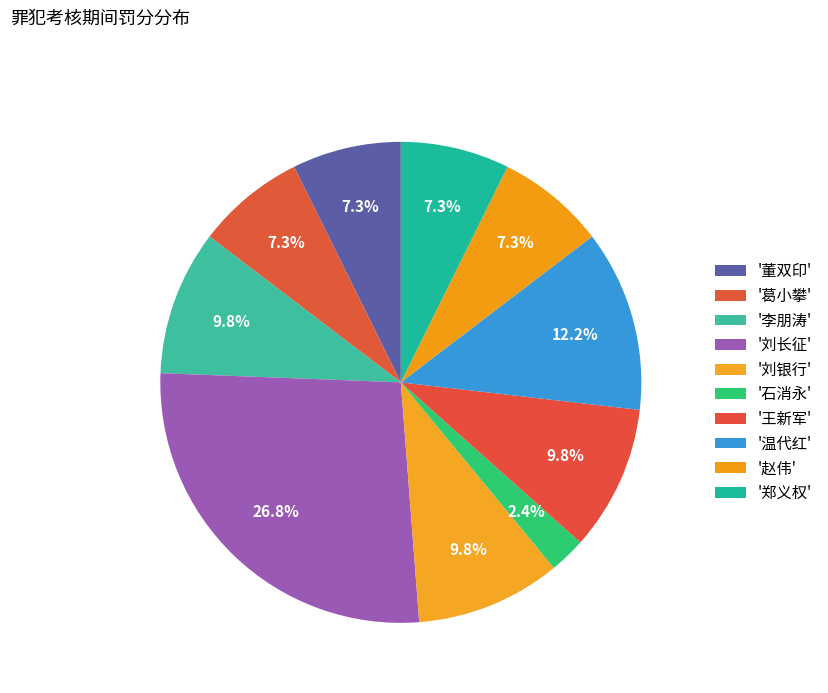

How many slices are in this pie chart?

10